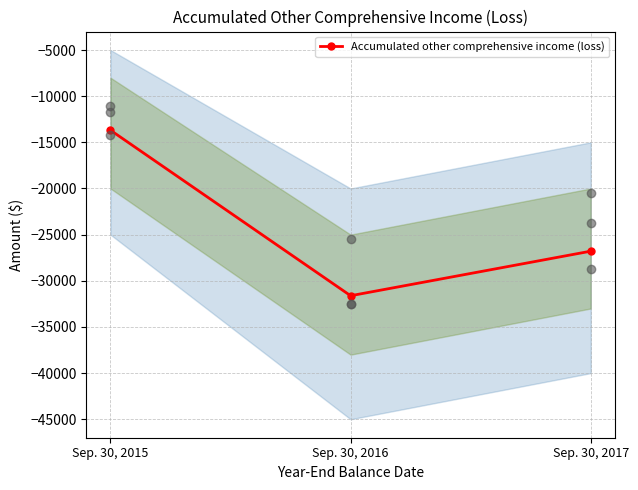

What is the change in value from Sep. 30, 2015 to Sep. 30, 2017?

-13105